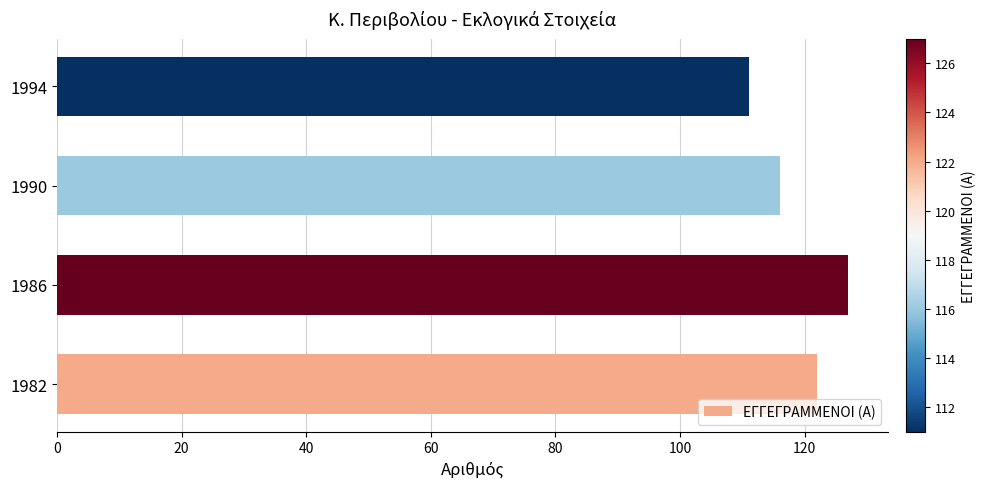

What is the change in value from 1982 to 1986?

+5